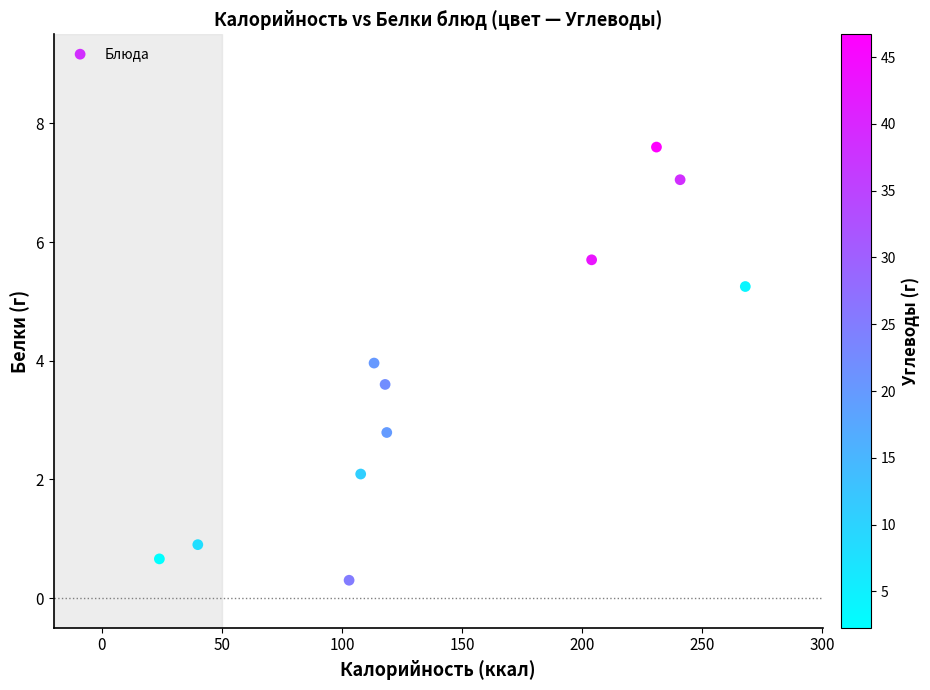

What Y value in the scatter plot is closest to 3?

2.8